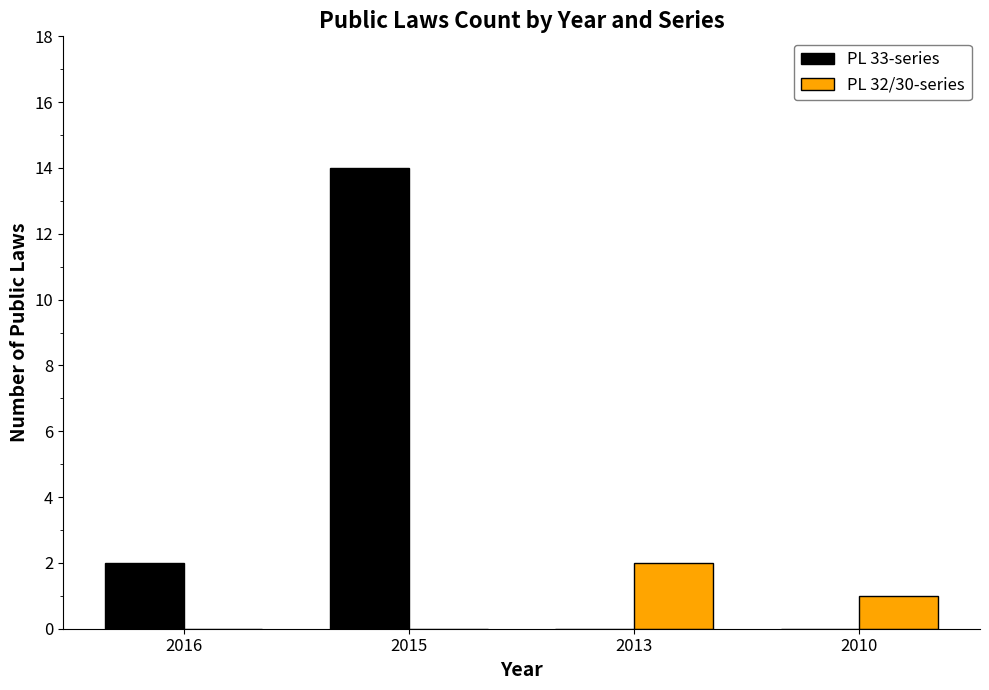

How many groups of bars are there?

4